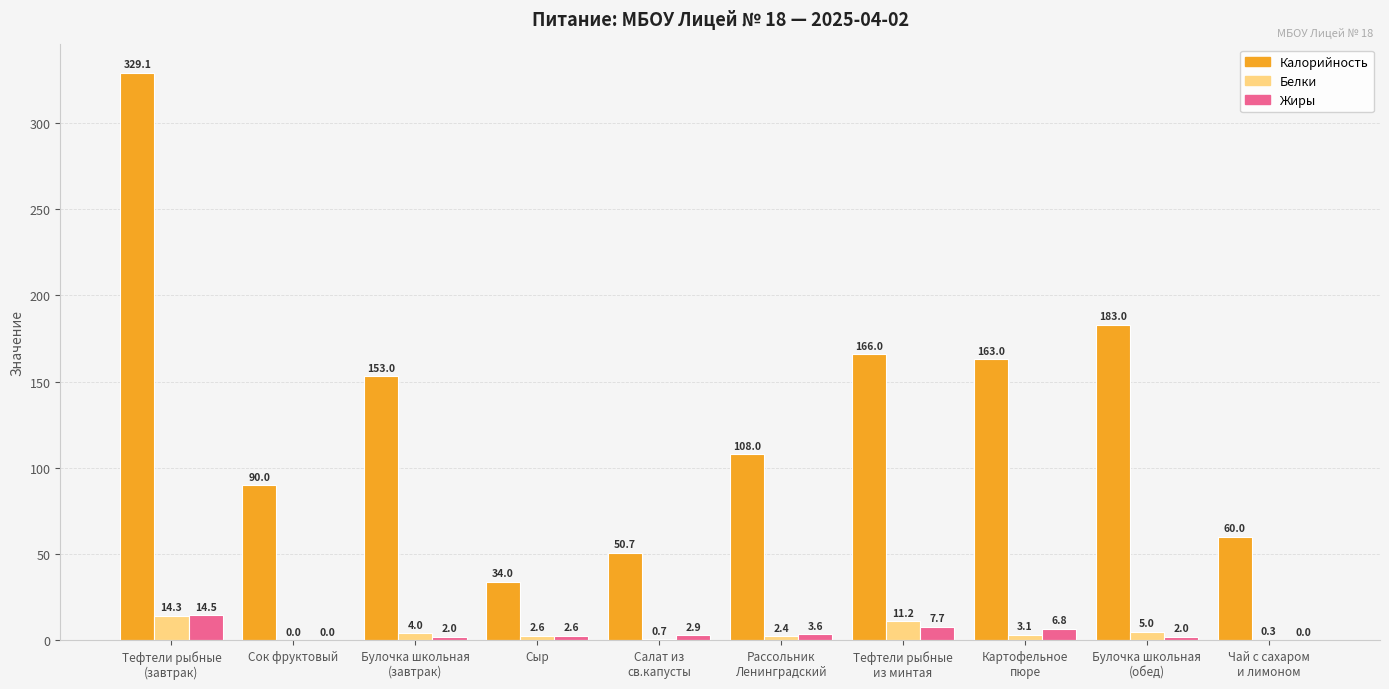

Does the chart contain stacked bars?

No